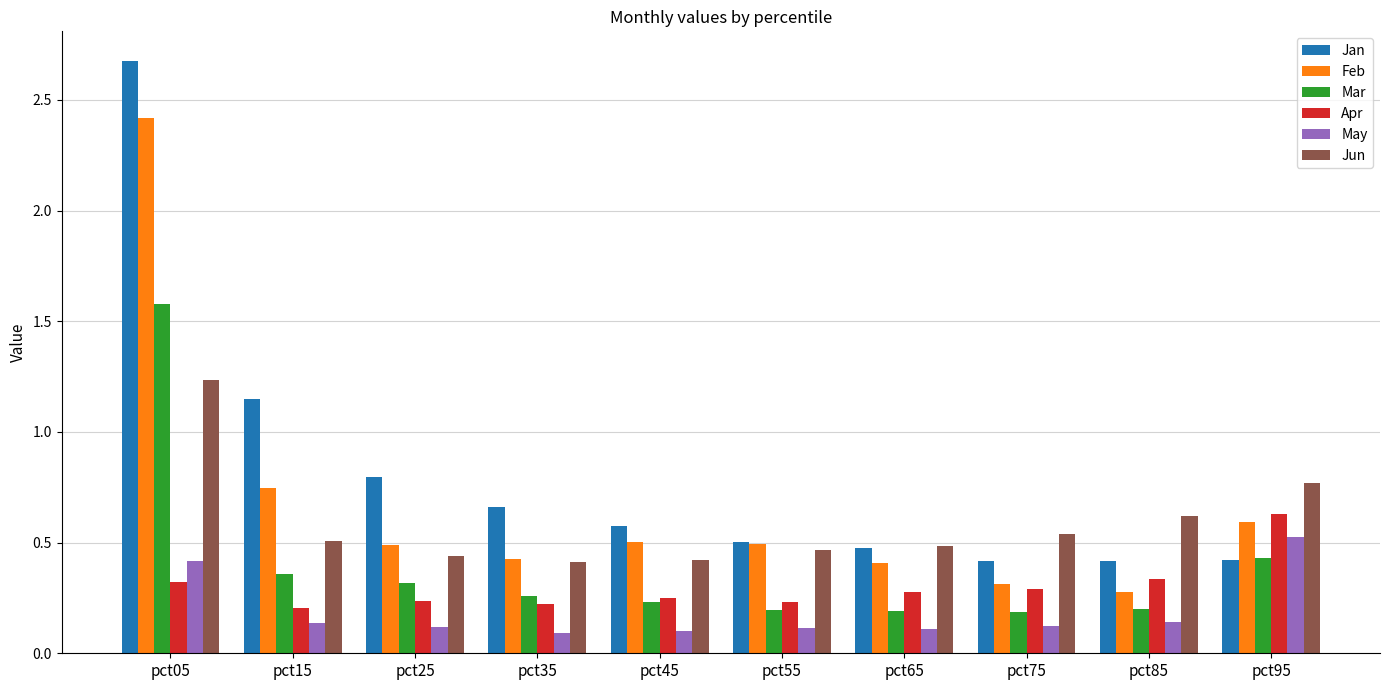

What is the maximum value shown in the chart?

2.7